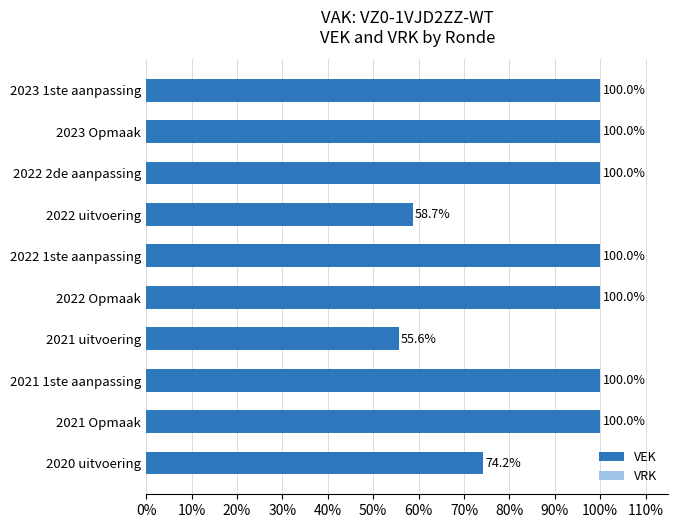

Reading bottom to top, extract all data points from this chart.

74.2	100.0	100.0	55.6	100.0	100.0	58.7	100.0	100.0	100.0